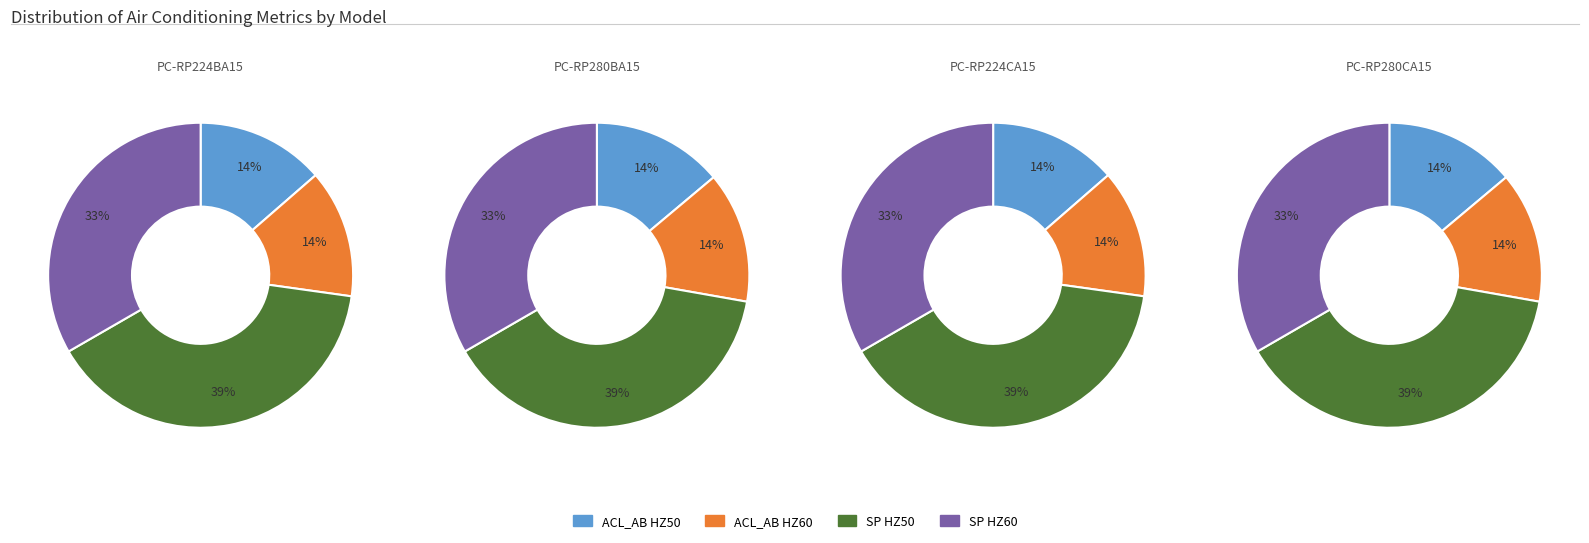

What is the spread (max minus min) of values at 1?

5